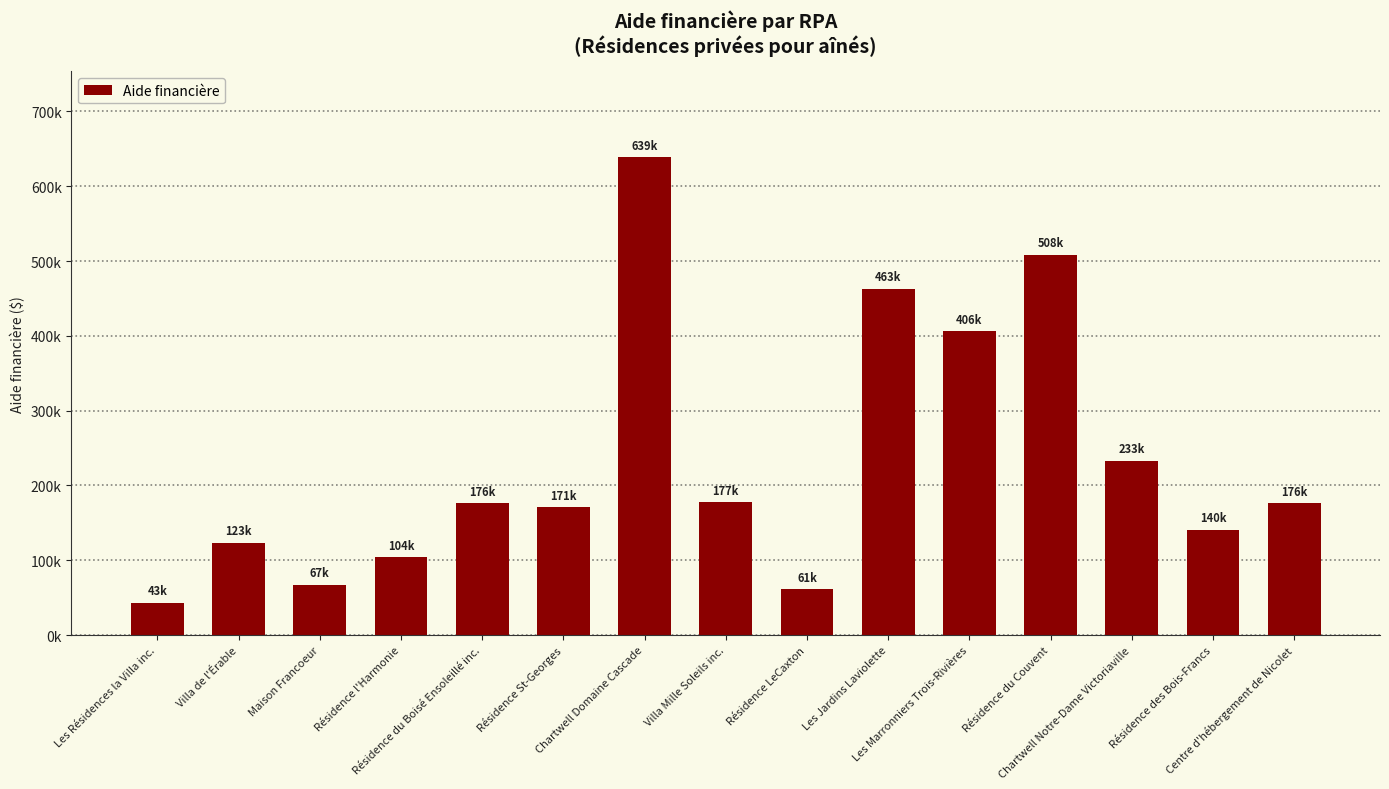

Does the chart contain any negative values?

No